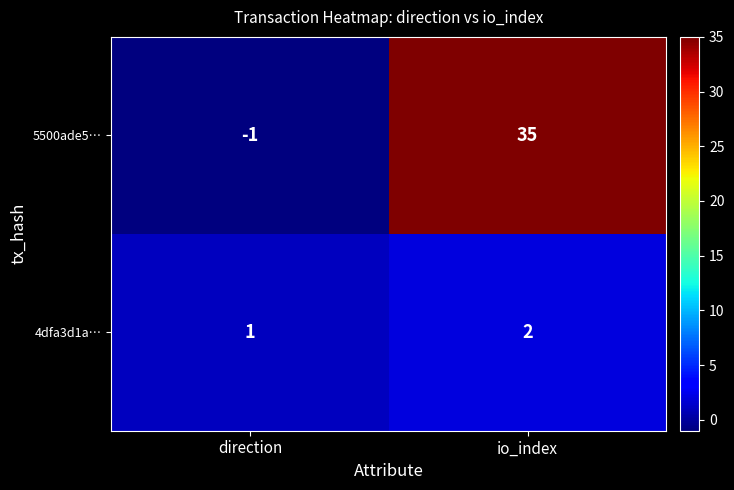

Which series has the largest range (max minus min)?

5500ade5…